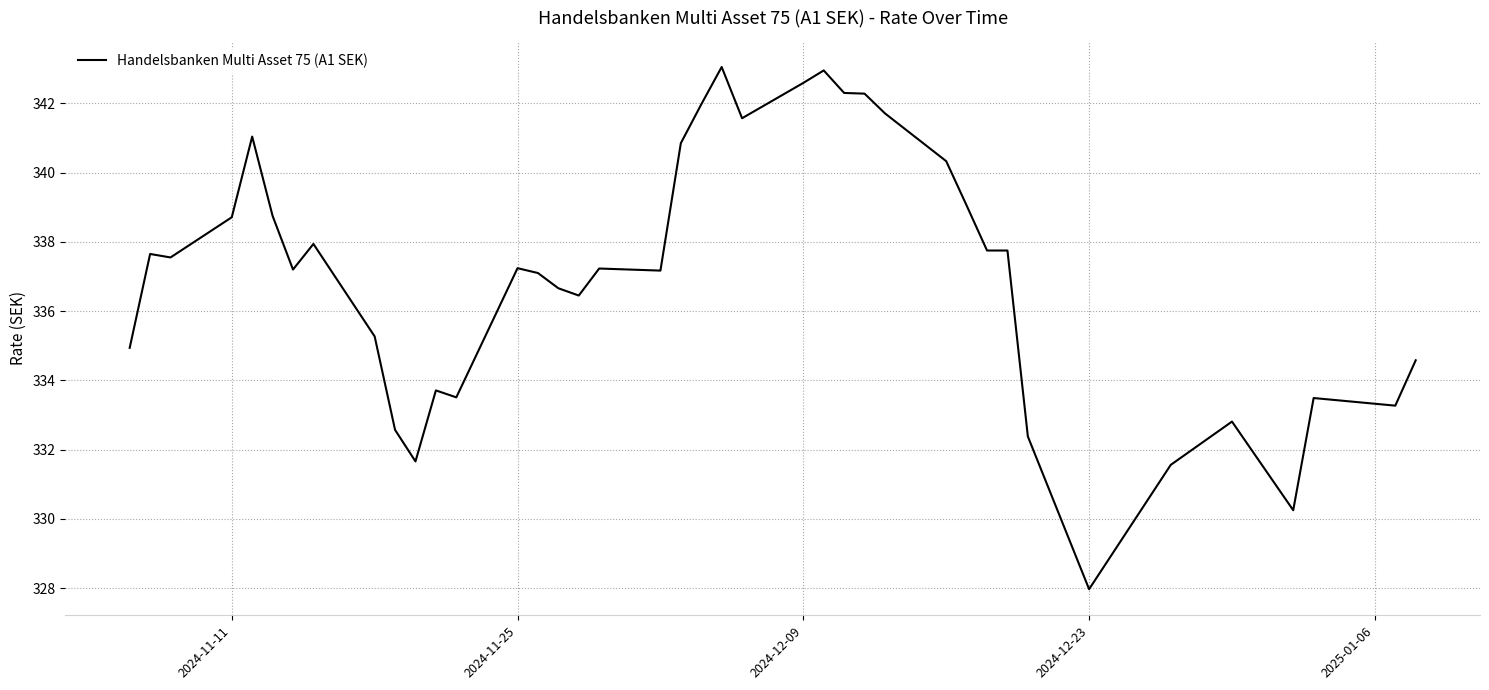

What is the difference between the maximum and minimum values?

15.1